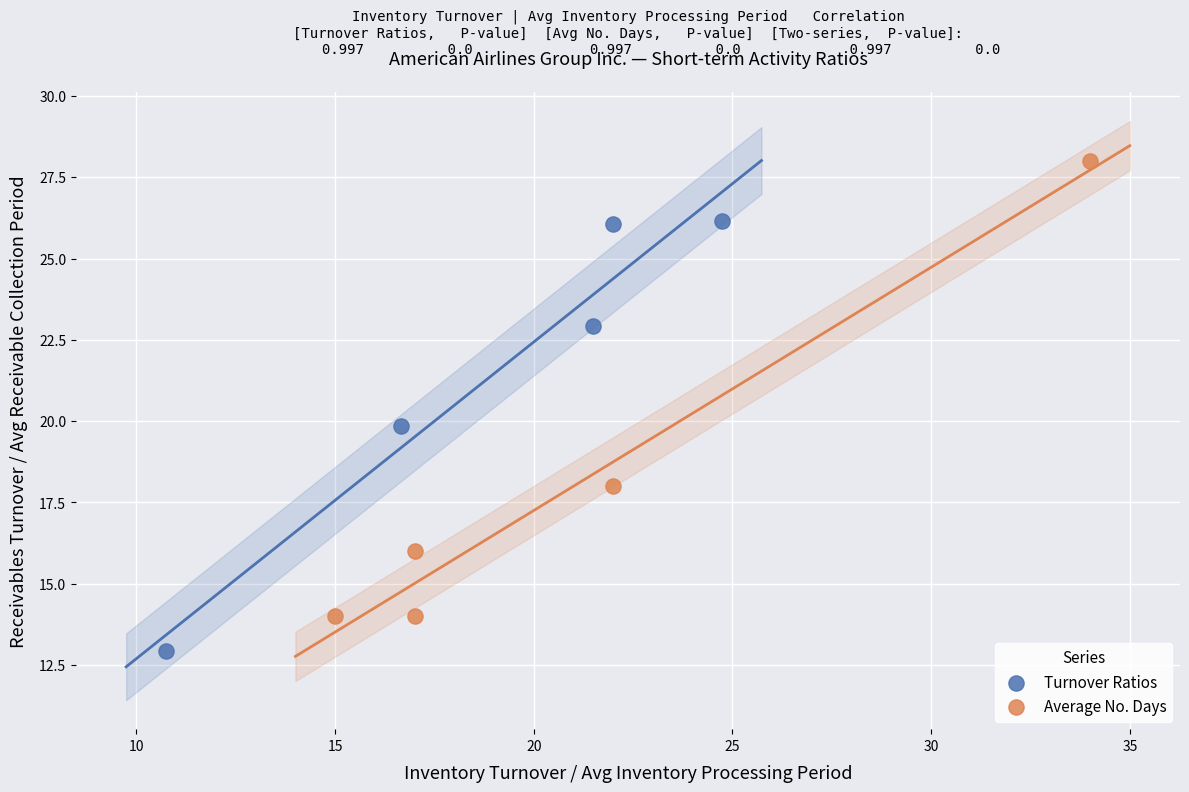

Which series contains the highest Y value?

Average No. Days